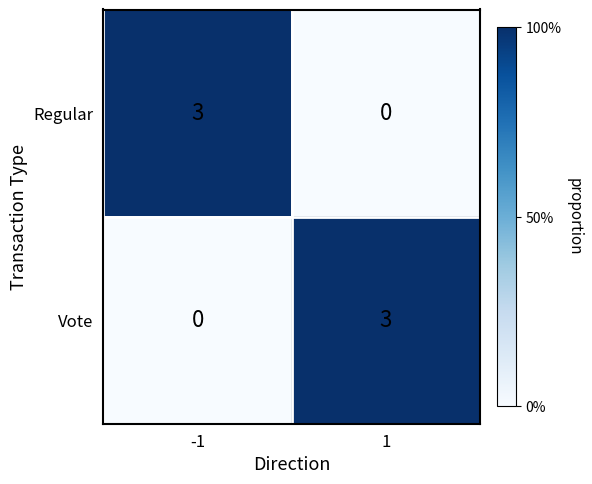

Reading left to right, list all the values displayed in this chart.

Regular: -1=3	1=0
Vote: -1=0	1=3